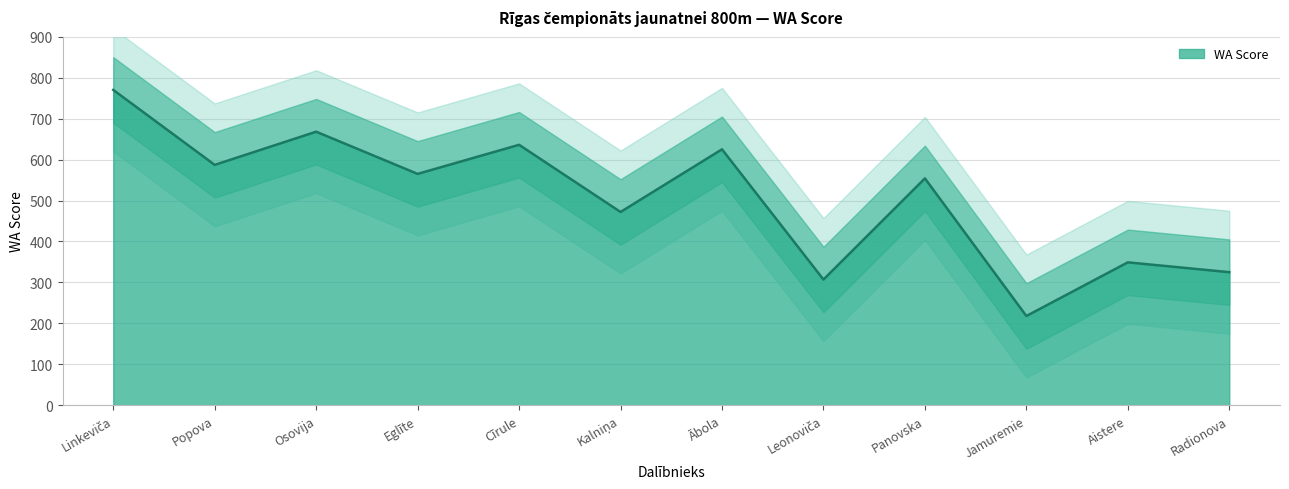

Reading left to right, transcribe all the data shown in this chart.

770	587	668	565	636	472	625	307	554	218	349	325